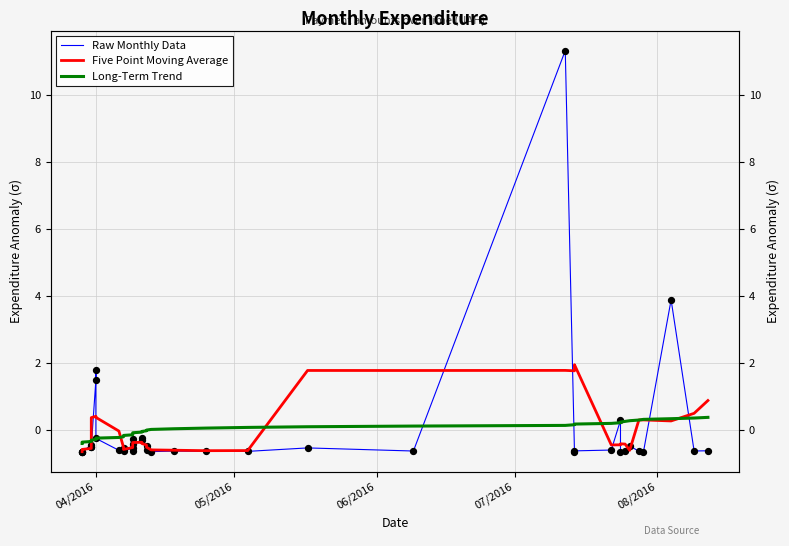

Which series has the largest Y range (max minus min)?

Raw Monthly Data